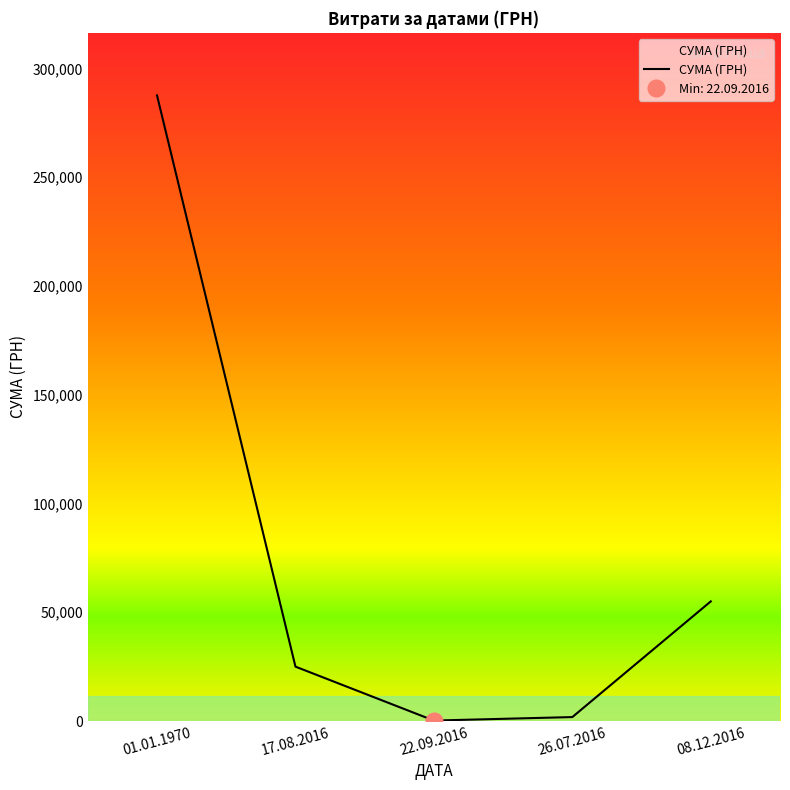

True or false: there are more than 1 points higher than both neighbors.

False